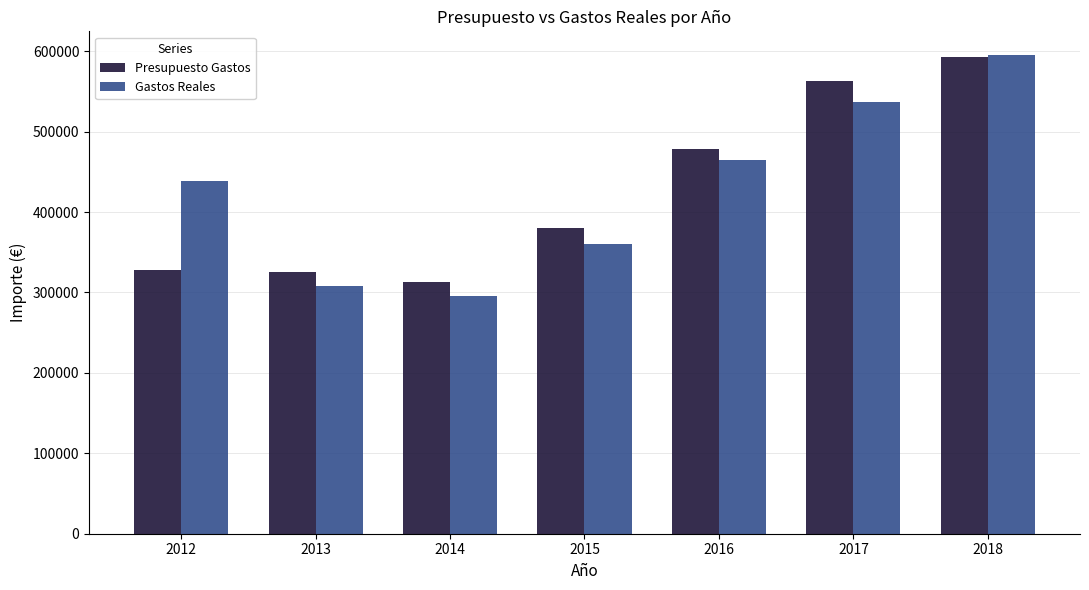

What is the difference between the second highest and minimum values in the Gastos Reales series?

241729.4